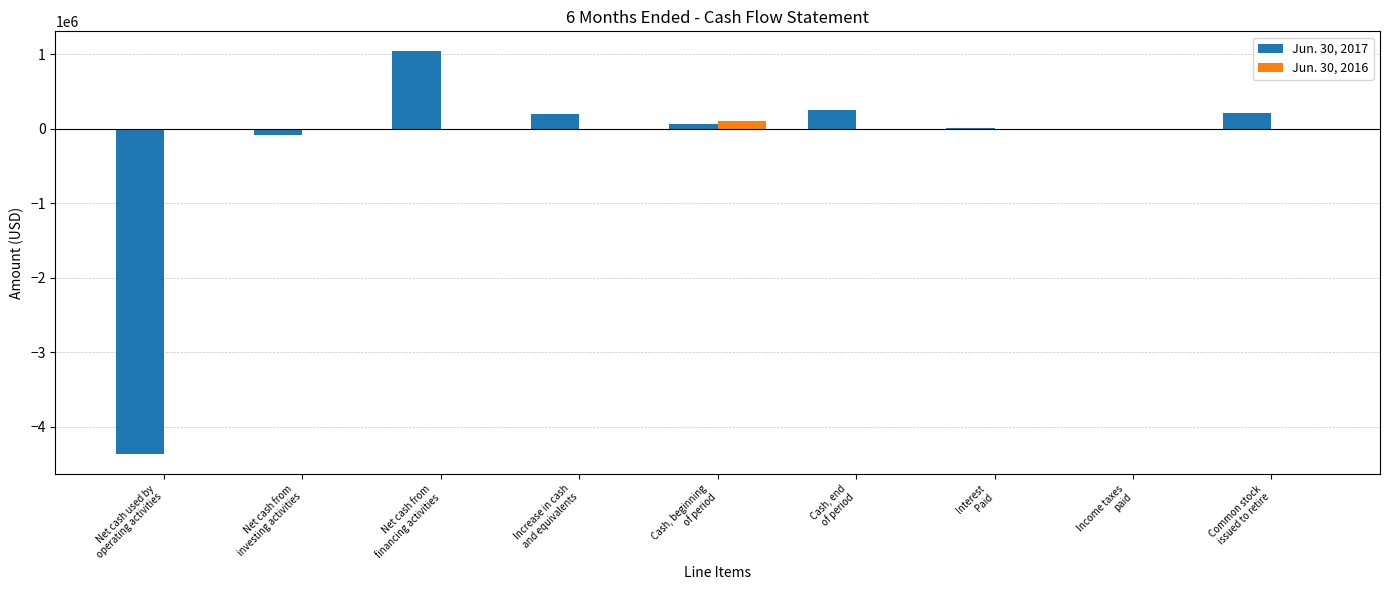

What is the sum of all Jun. 30, 2017 values?

-2680102